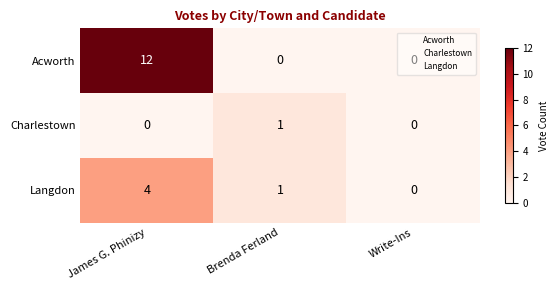

What is the sum of the Acworth values at James G. Phinizy and Write-Ins?

12